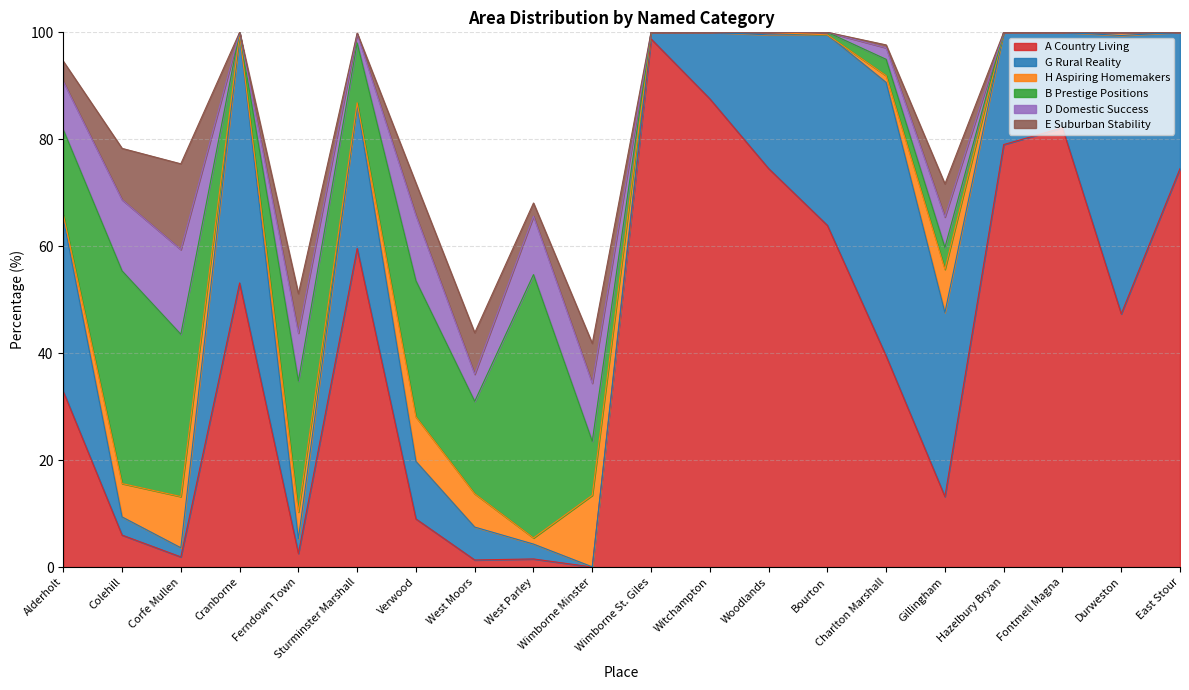

True or false: A Country Living has more than 1 interior local peaks.

True